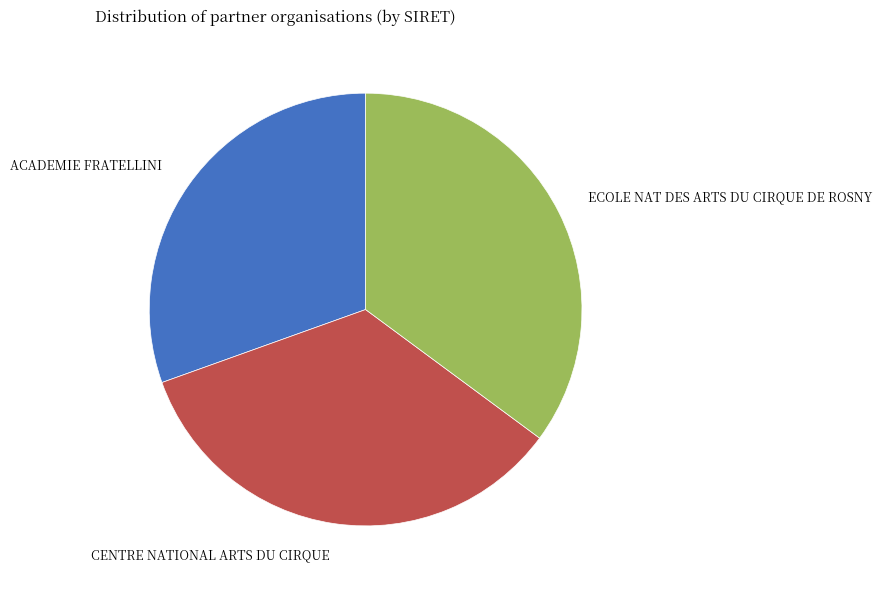

Is the sum of ECOLE NAT DES ARTS DU CIRQUE DE ROSNY and CENTRE NATIONAL ARTS DU CIRQUE greater than half?

Yes